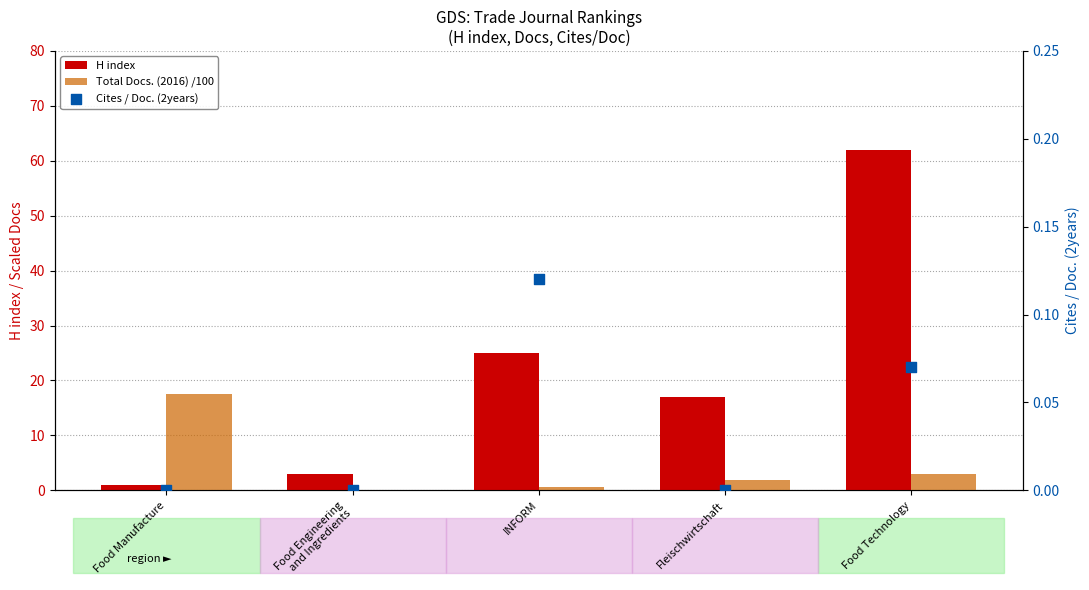

What are all the series names shown in the legend?

H index, Total Docs. (2016) /100, Cites / Doc. (2years)